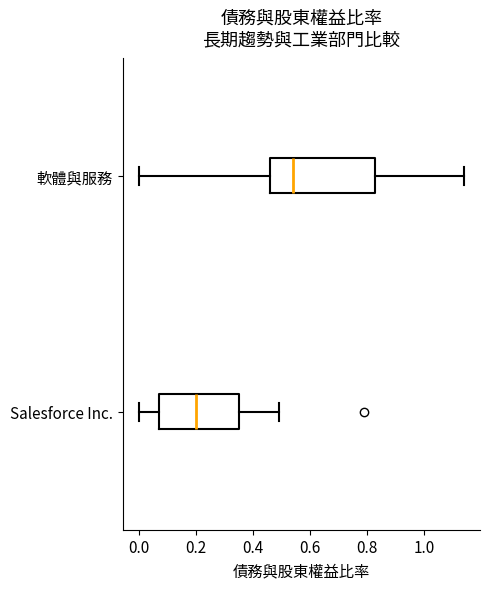

Reading bottom to top, transcribe this box plot: for each box, give where its median line is, the range the box spans, and where its two whiskers end, as read against the x-axis. The values are not printed on the chart, so give them approximately, as read against the axis.

Salesforce Inc.: median 0.20, box 0.08 to 0.36, whiskers 0.00 to 0.50
軟體與服務: median 0.54, box 0.46 to 0.84, whiskers 0.00 to 1.14